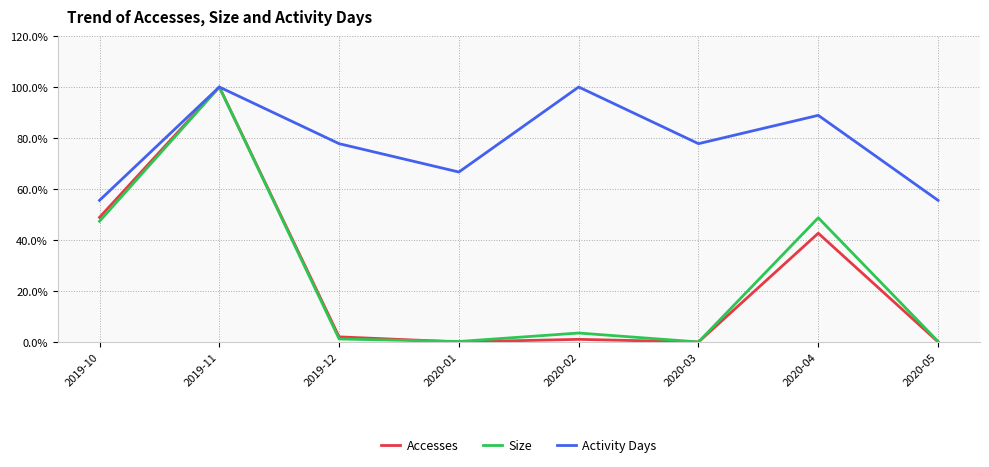

In Activity Days, how many points are lower than both neighbors (excluding endpoints)?

2